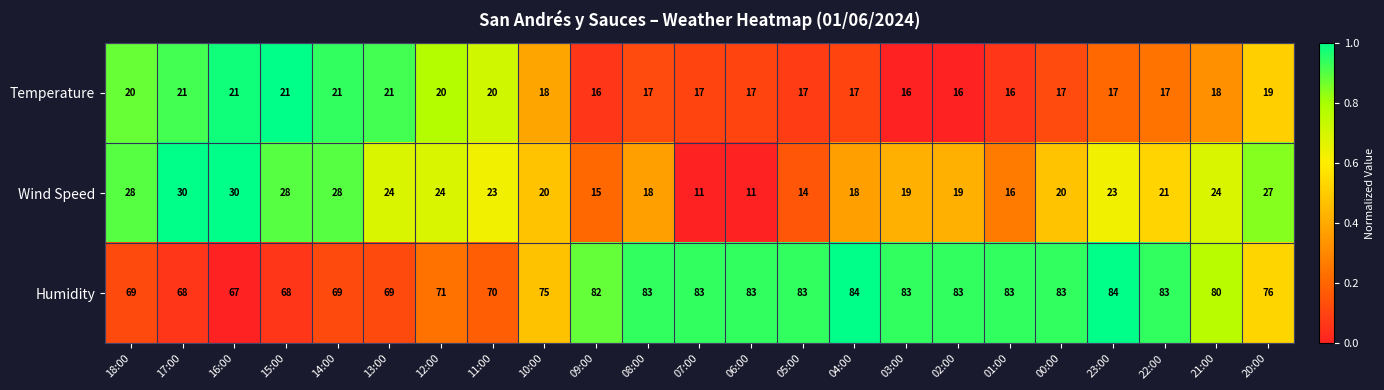

What is the highest value of the Wind Speed series?

30